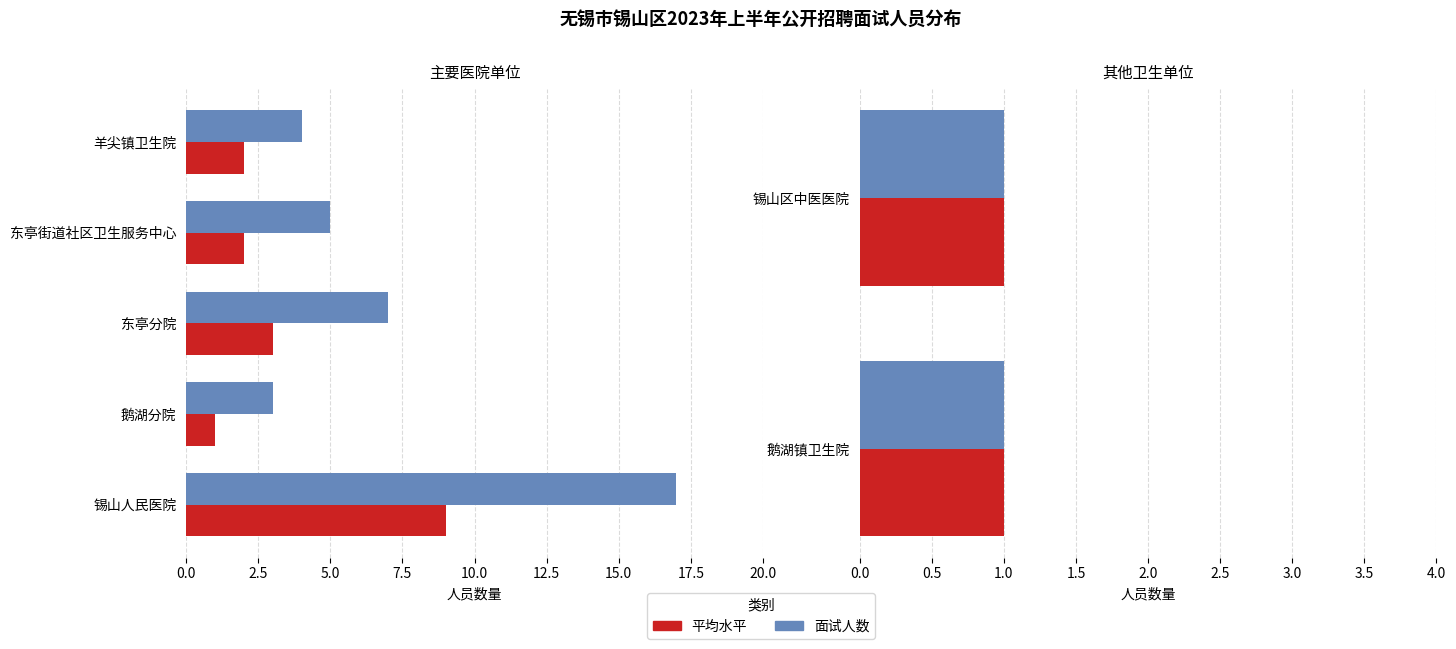

What is the average value?

5